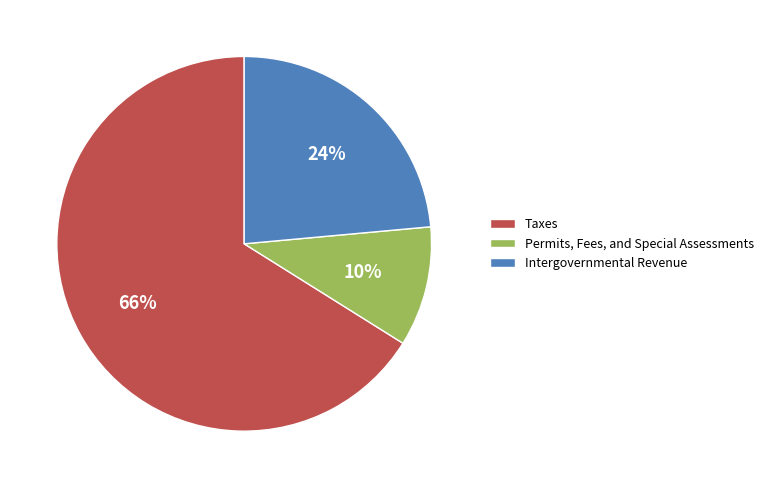

Between Permits, Fees, and Special Assessments and Intergovernmental Revenue, which is larger?

Intergovernmental Revenue